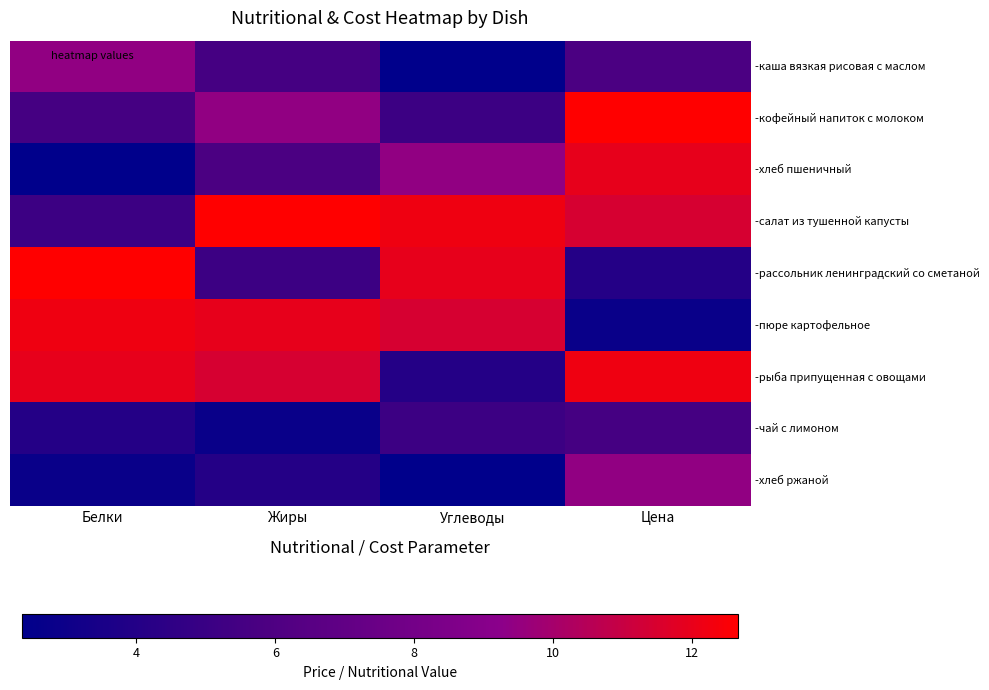

Reading right to left, list all the values displayed in this chart.

-каша вязкая рисовая с маслом: Цена=5.8	Углеводы=2.4	Жиры=5.5	Белки=9.4
-кофейный напиток с молоком: Цена=12.7	Углеводы=5.2	Жиры=9.4	Белки=5.5
-хлеб пшеничный: Цена=12.0	Углеводы=9.4	Жиры=5.8	Белки=2.4
-салат из тушенной капусты: Цена=11.4	Углеводы=12.2	Жиры=12.7	Белки=5.2
-рассольник ленинградский со сметаной: Цена=4.0	Углеводы=12.0	Жиры=5.2	Белки=12.7
-пюре картофельное: Цена=2.8	Углеводы=11.4	Жиры=12.0	Белки=12.2
-рыба припущенная с овощами: Цена=12.2	Углеводы=4.0	Жиры=11.4	Белки=12.0
-чай с лимоном: Цена=5.5	Углеводы=5.2	Жиры=2.8	Белки=4.0
-хлеб ржаной: Цена=9.4	Углеводы=2.4	Жиры=4.0	Белки=2.8